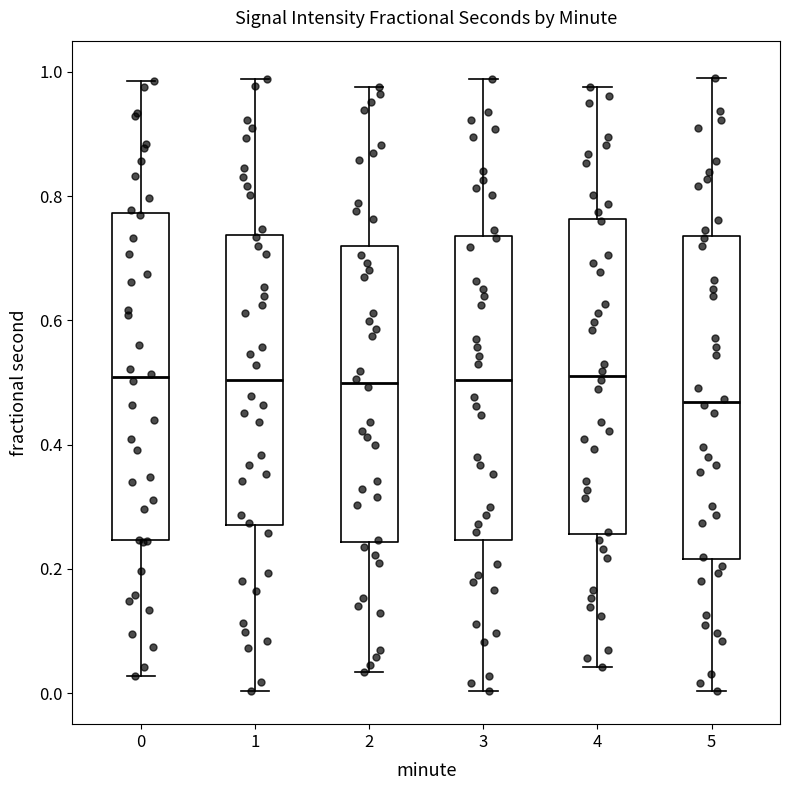

Reading left to right, read every box against the y-axis: the position of its median line, the range the box covers, and the ends of its whiskers. The values are not printed on the chart, so give them approximately, as read against the axis.

0: median 0.50, box 0.24 to 0.78, whiskers 0.02 to 0.98
1: median 0.50, box 0.26 to 0.74, whiskers 0.00 to 0.98
2: median 0.50, box 0.24 to 0.72, whiskers 0.04 to 0.98
3: median 0.50, box 0.24 to 0.74, whiskers 0.00 to 0.98
4: median 0.52, box 0.26 to 0.76, whiskers 0.04 to 0.98
5: median 0.46, box 0.22 to 0.74, whiskers 0.00 to 1.00